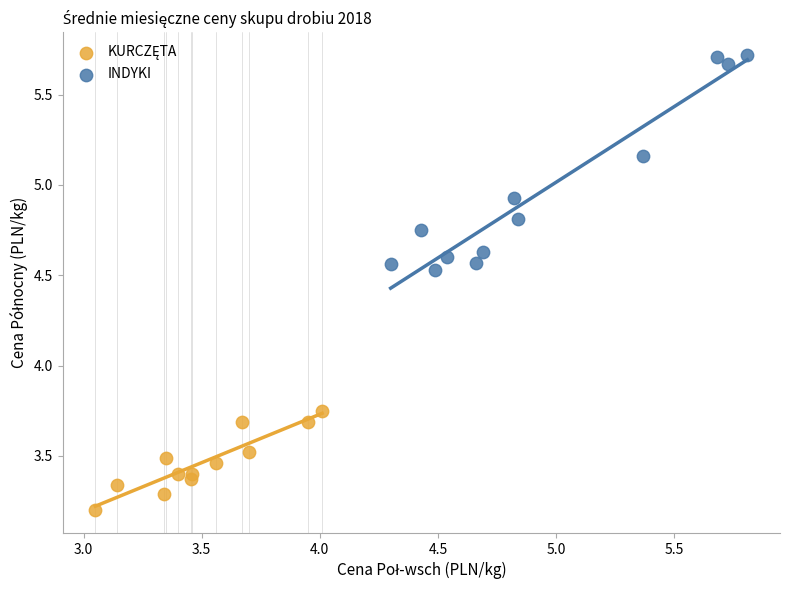

Which series has the widest spread of Y values?

INDYKI